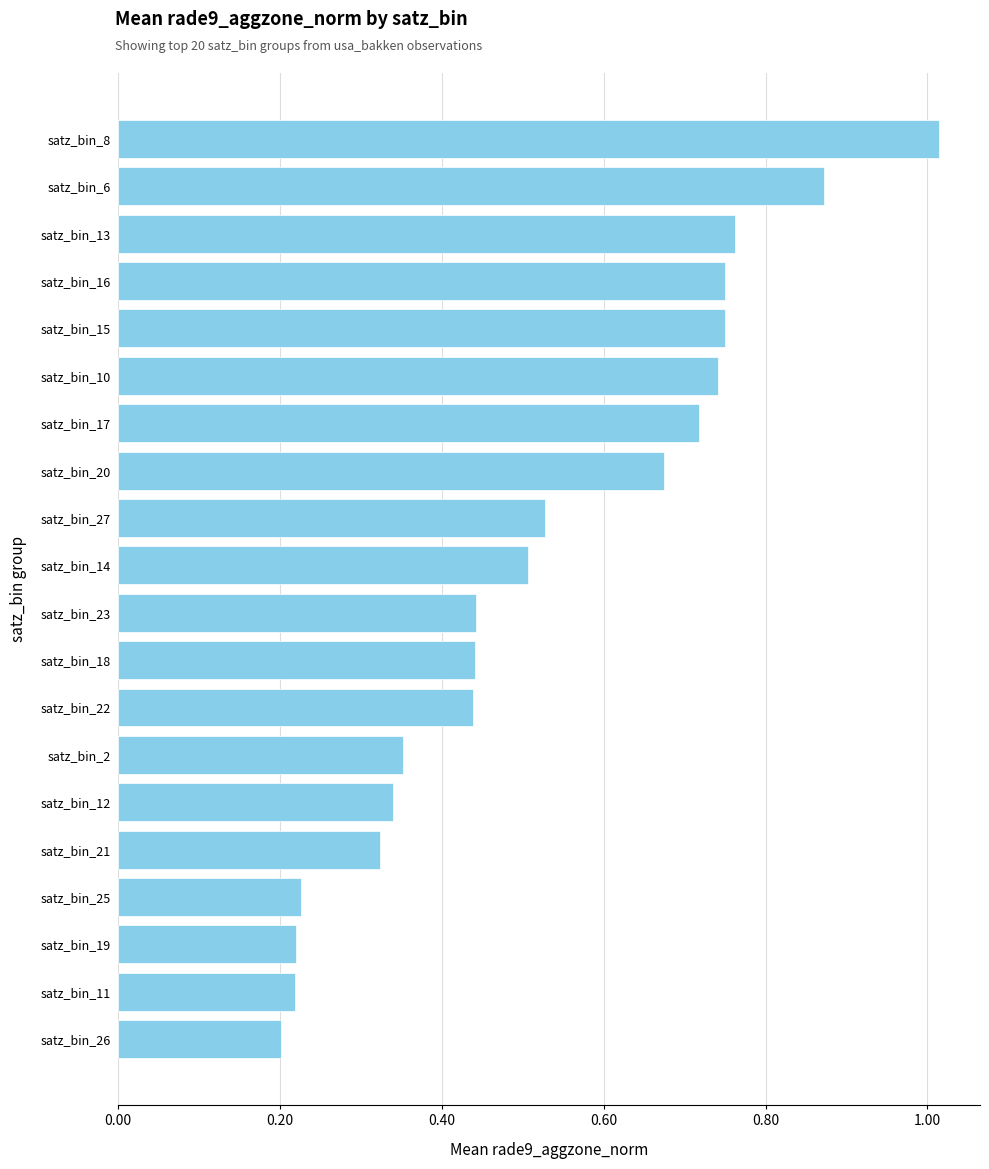

What is the label of the 18th bar from the top?

satz_bin_19